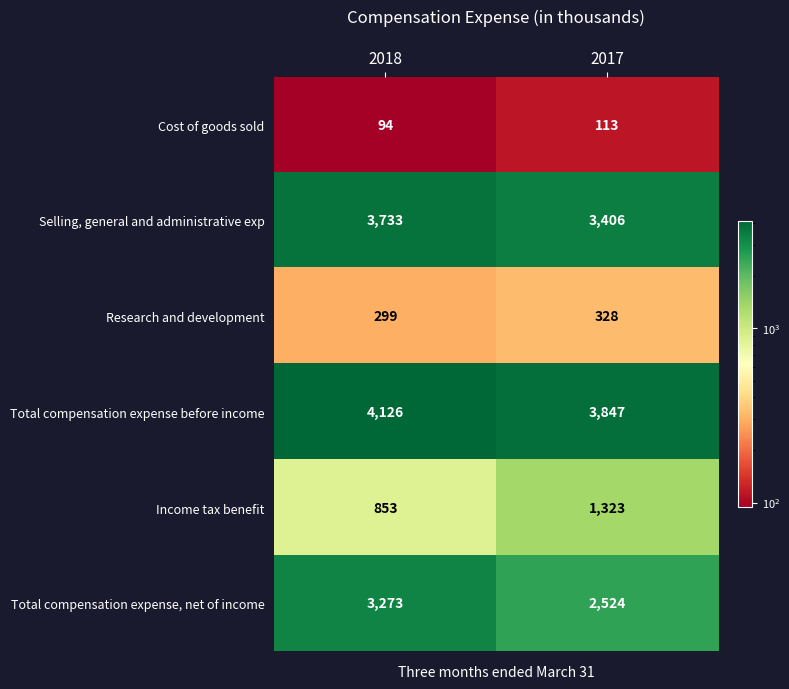

Which series has the largest total across all categories?

Total compensation expense before income